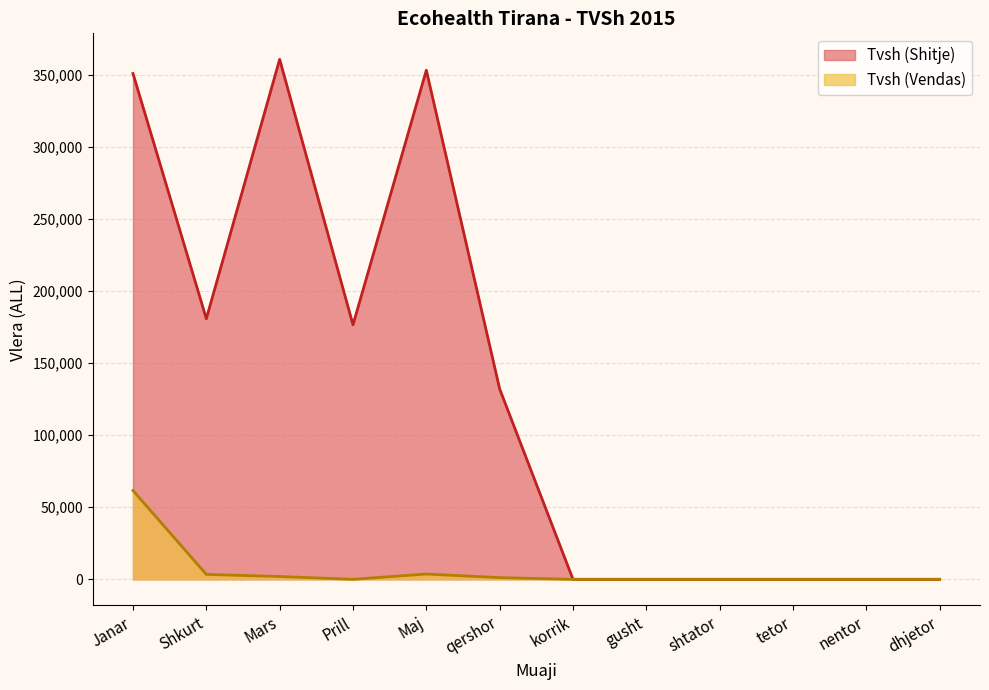

The Tvsh (Shitje) series shows -133685 at nentor. True or false?

False